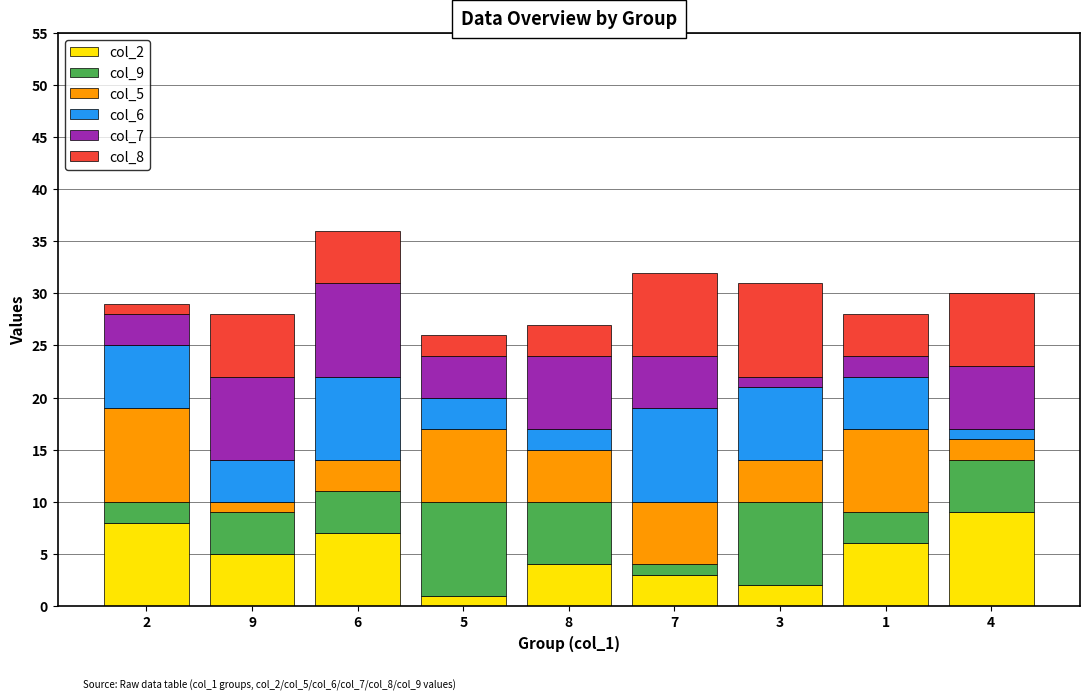

How many categories are shown in the chart?

9